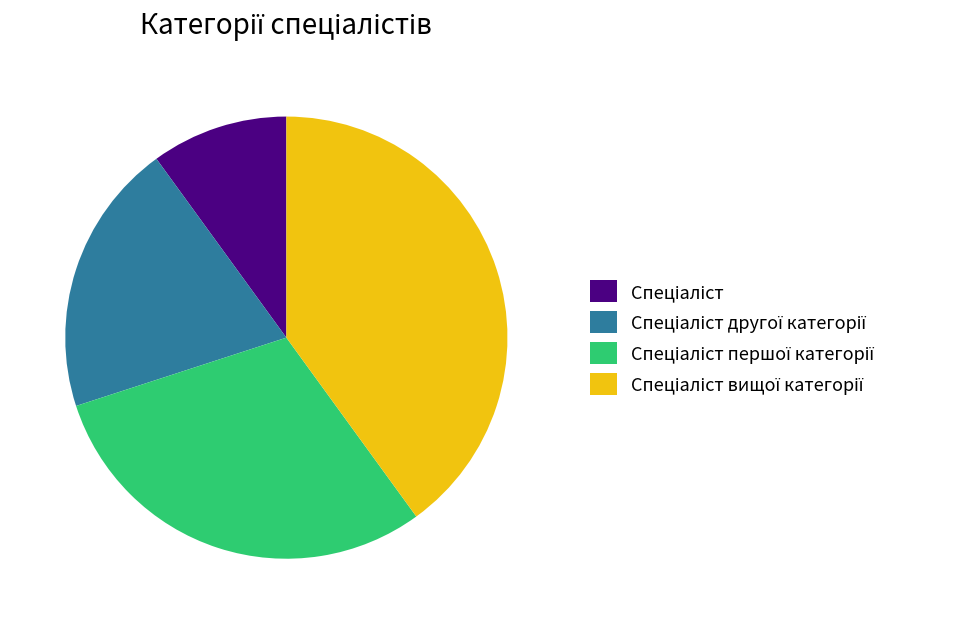

Is there any slice that represents more than half of the pie?

No